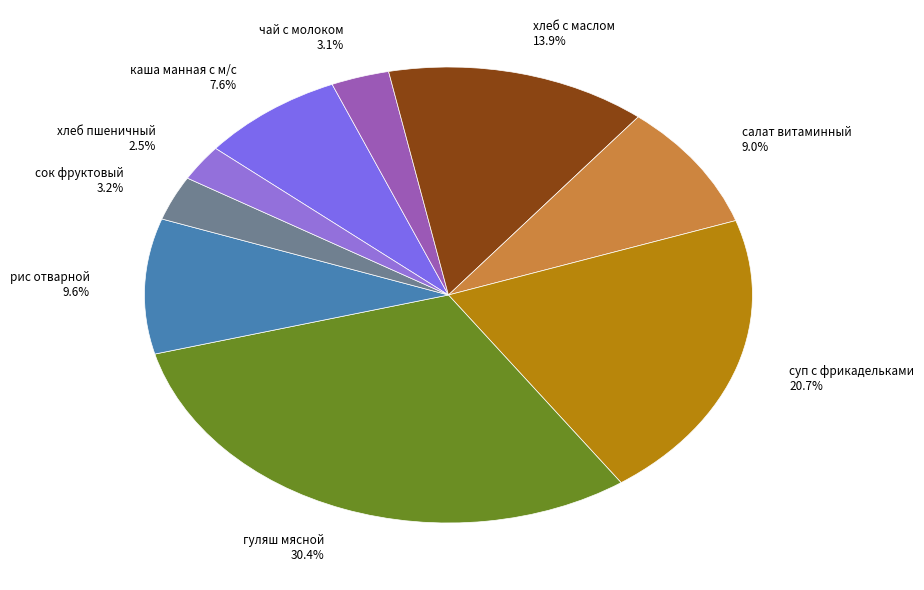

Is чай с молоком the majority of the pie?

No